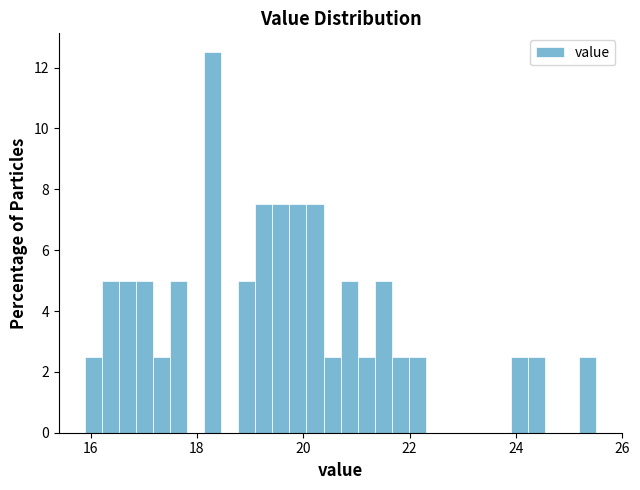

Around what value on the x-axis is the tallest bar? Give the approximate position of its centre, as read against the axis.

18.4